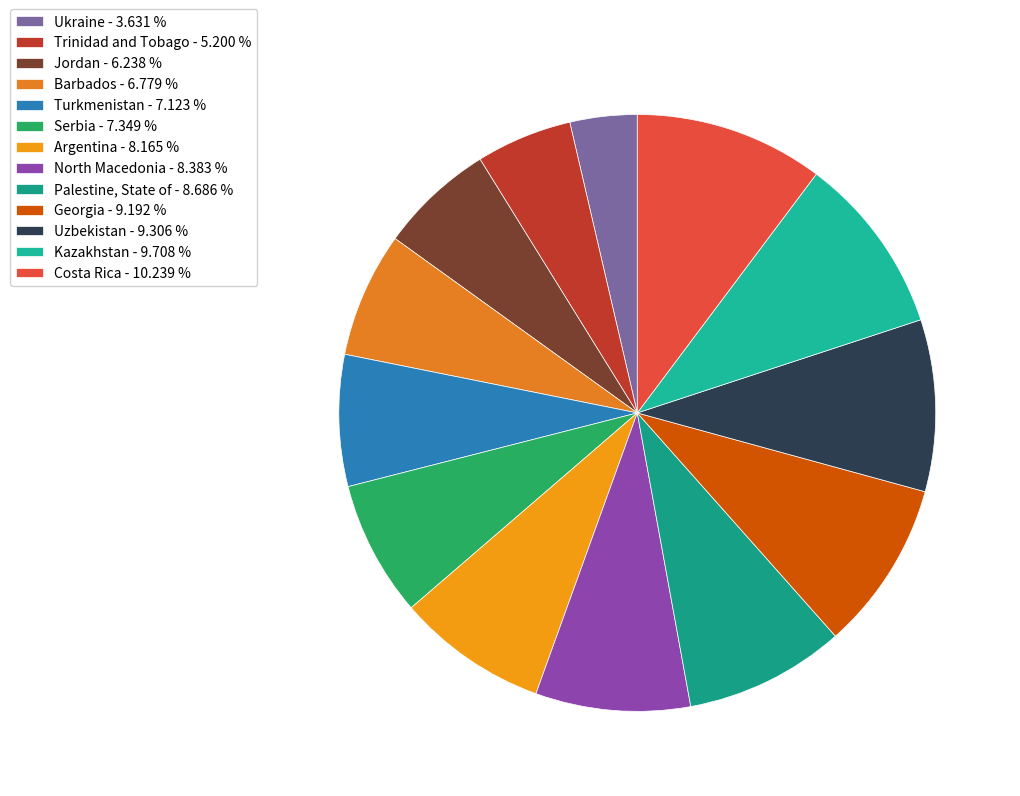

Does Turkmenistan account for over 50% of the chart?

No